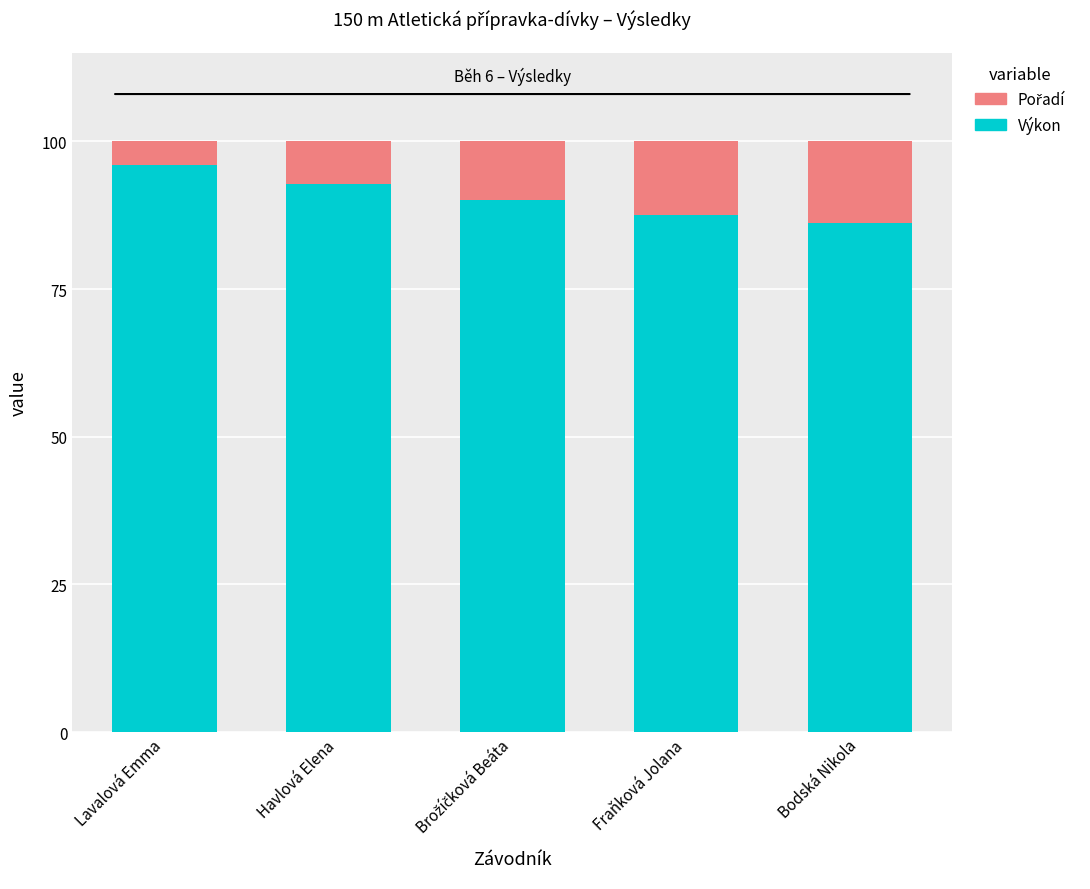

What is the total value across all series at Havlová Elena?

100.0